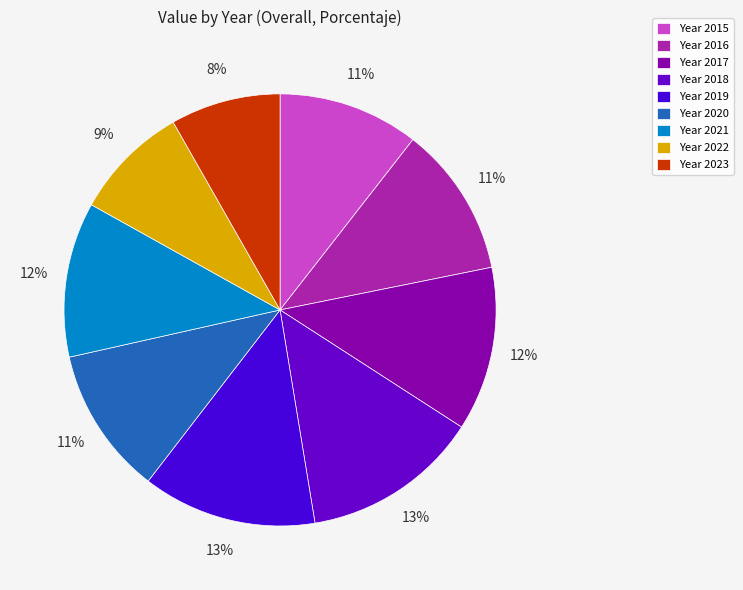

Rank the categories by value from lowest to highest.

2023, 2022, 2015, 2020, 2016, 2021, 2017, 2019, 2018